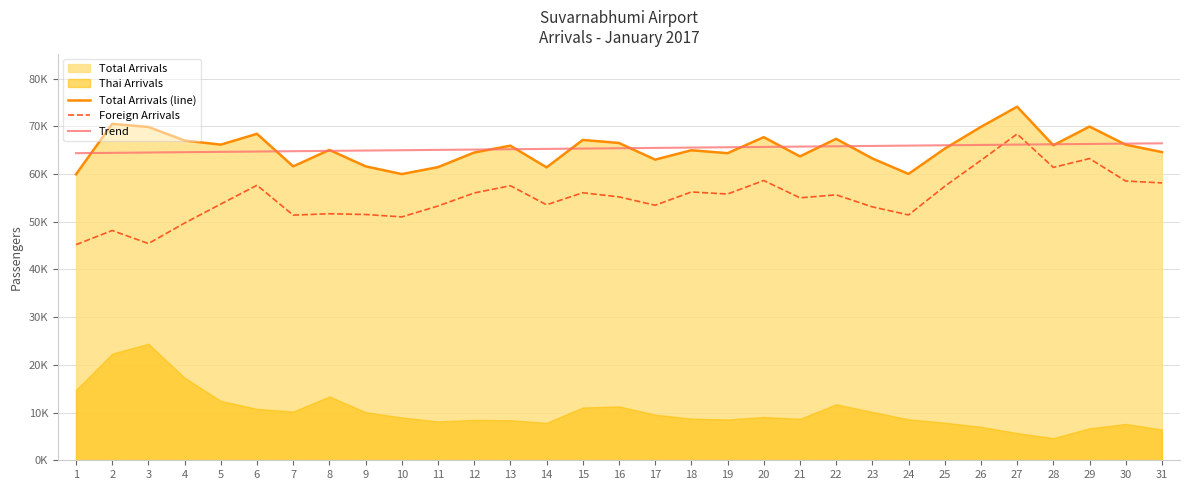

Which has a higher value, 31 or 26?

26